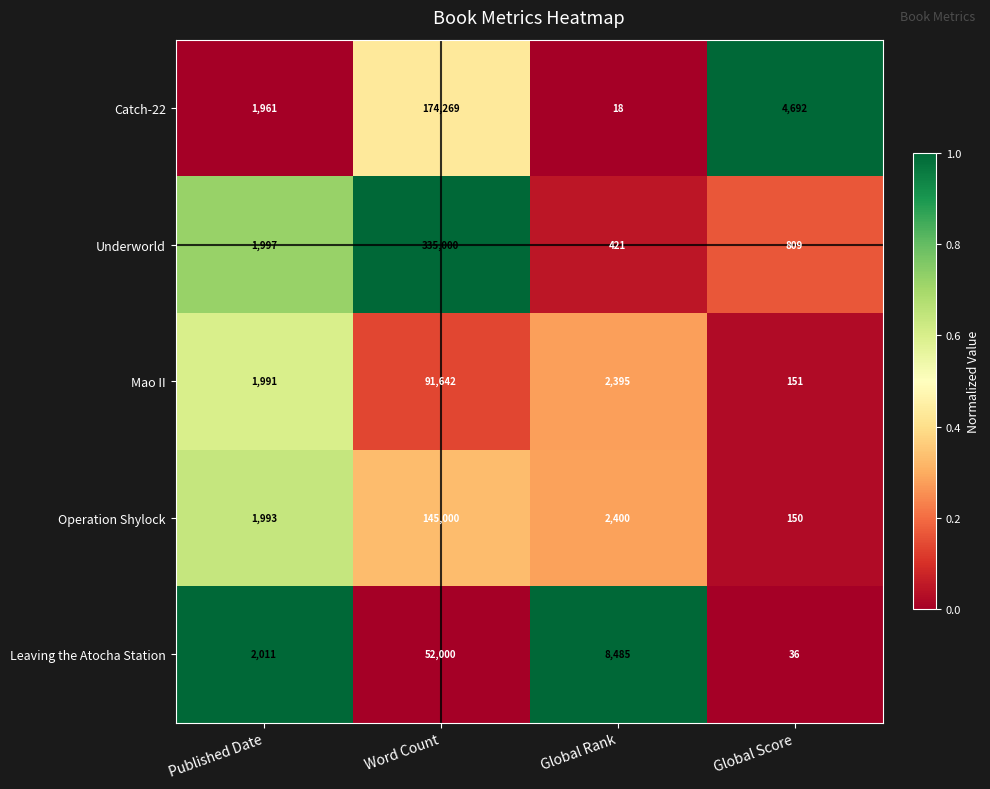

Count the number of categories in the chart.

4